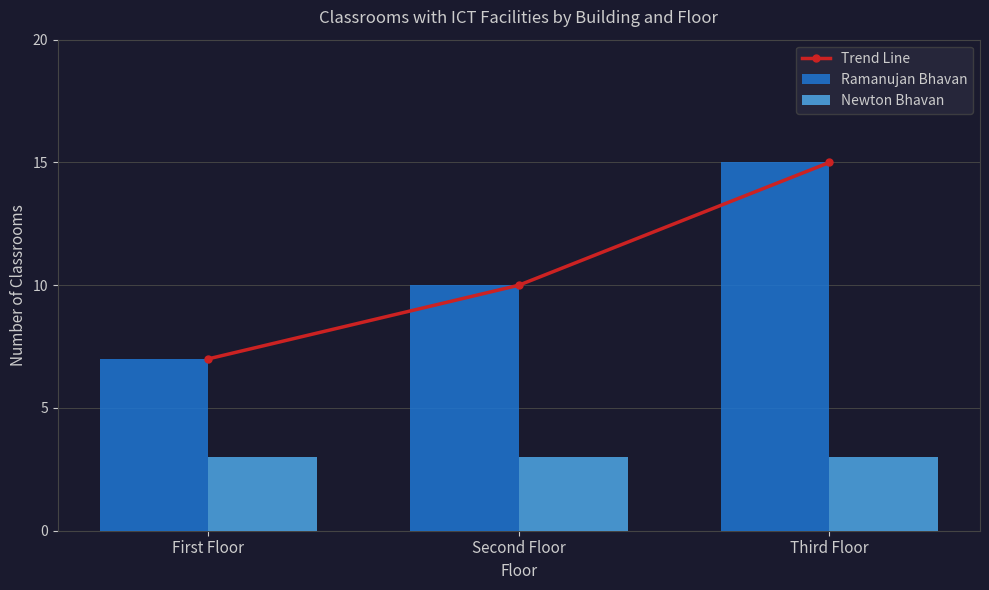

Rank the series at Third Floor from highest to lowest value.

Trend Line, Ramanujan Bhavan, Newton Bhavan